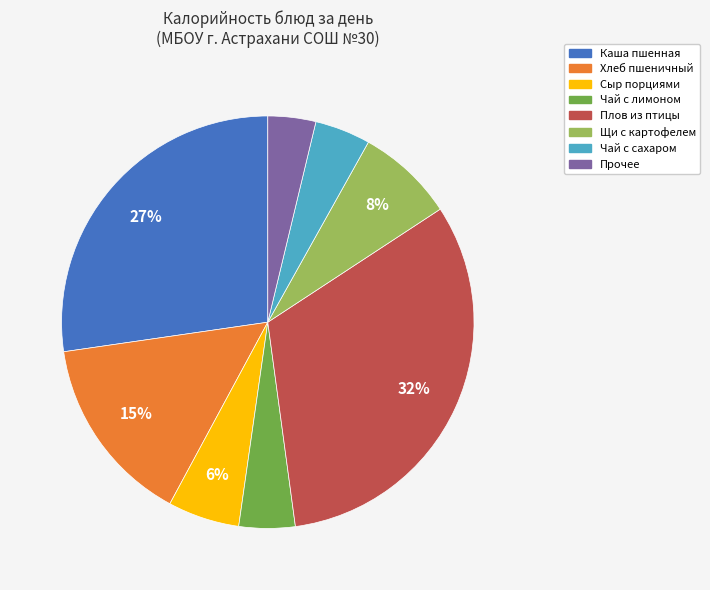

To the nearest percent, what is the difference between the largest and smallest slice percentages?

28%